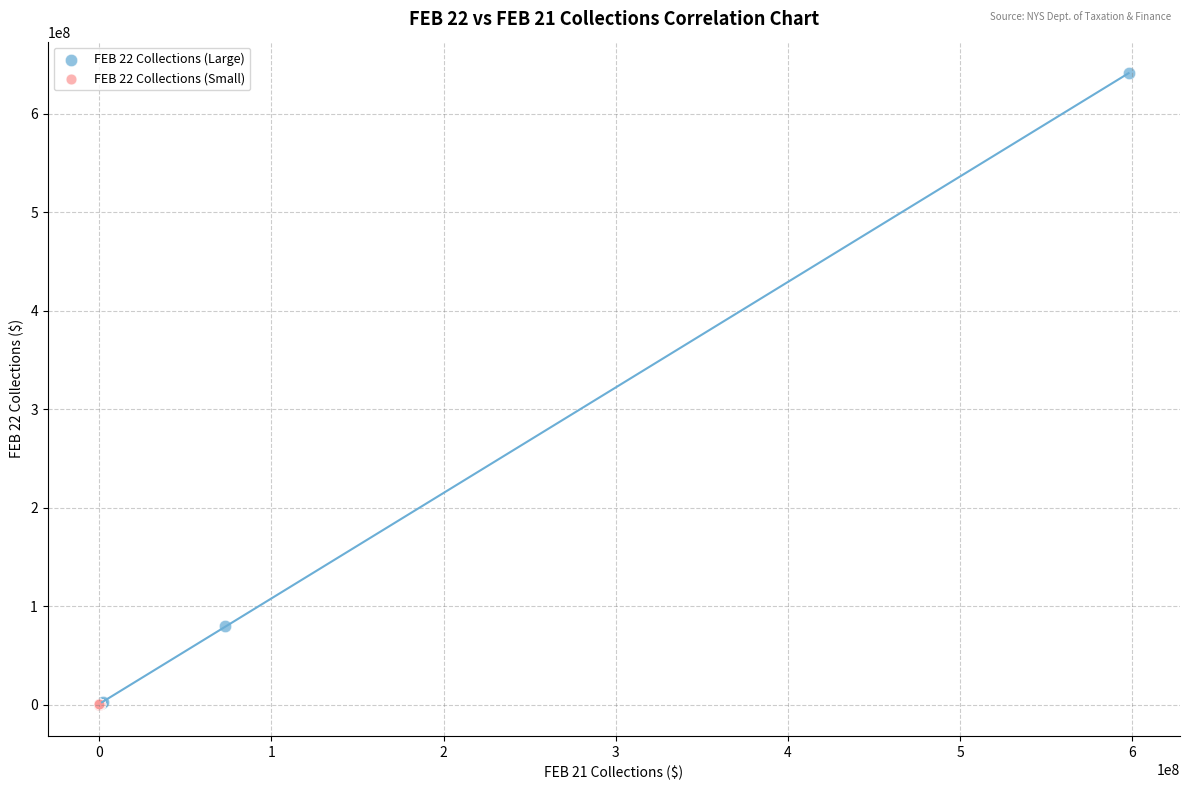

What are all the series names shown in the legend?

FEB 22 Collections (Large), FEB 22 Collections (Small)